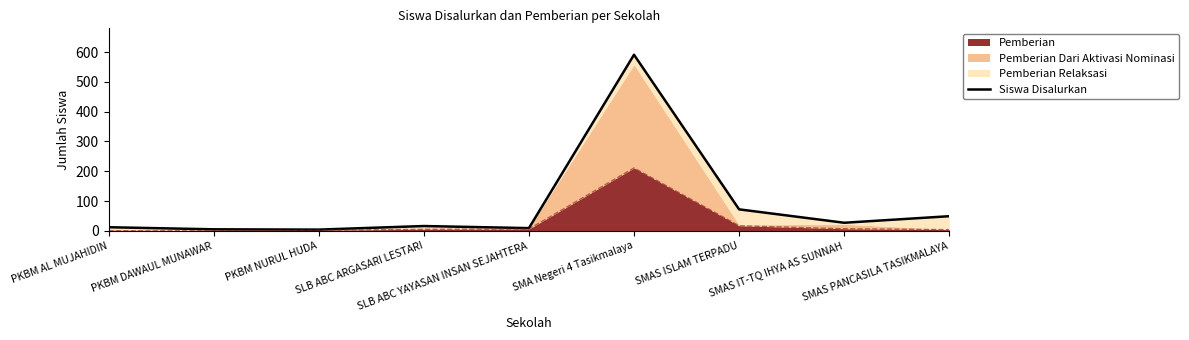

At which category does the data reach its first local peak?

SLB ABC ARGASARI LESTARI